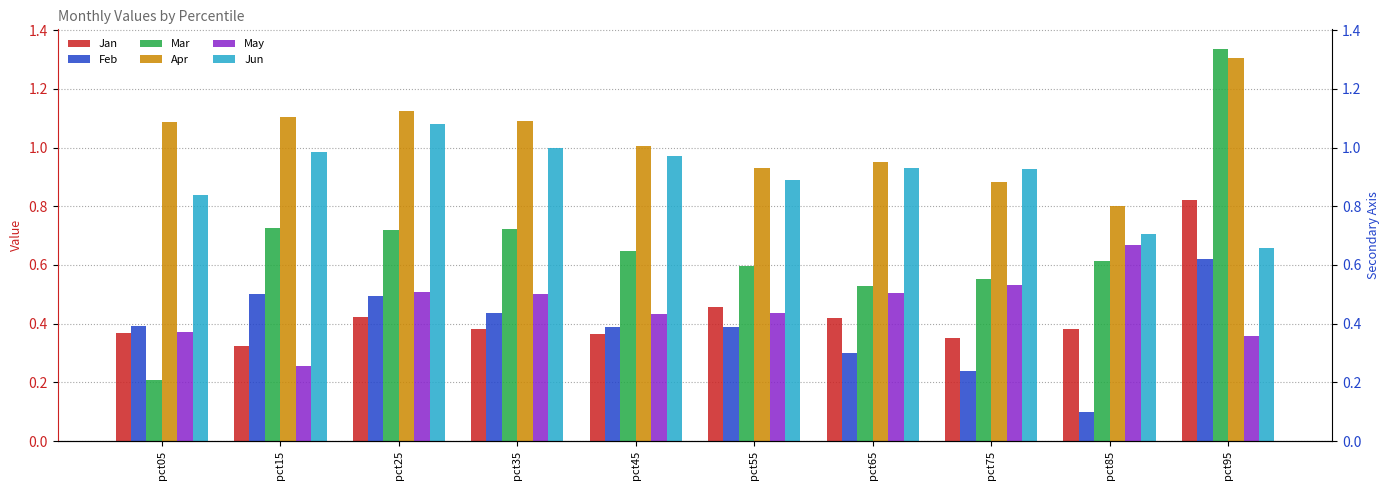

Which category has the highest value across all series?

pct95